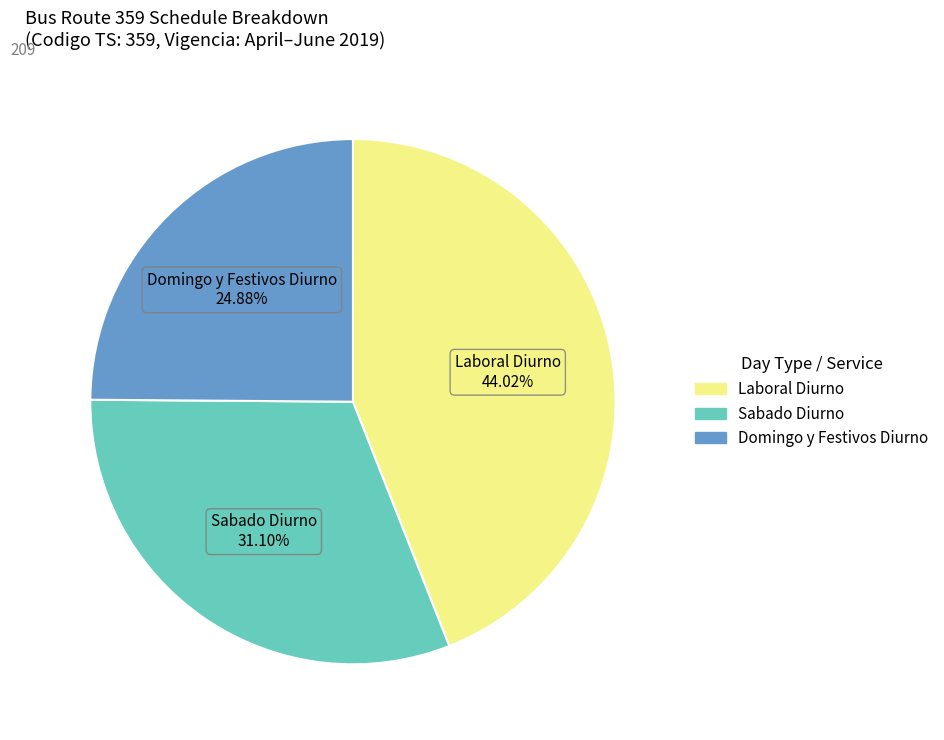

Does any single category account for the majority?

No